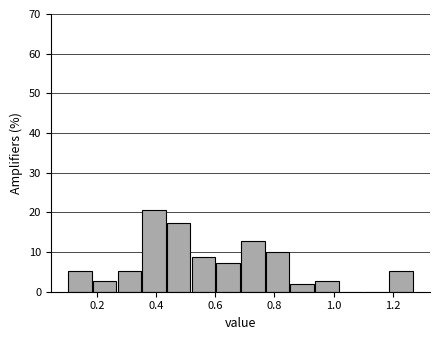

Which range on the x-axis has the tallest bar?

0.36 to 0.44